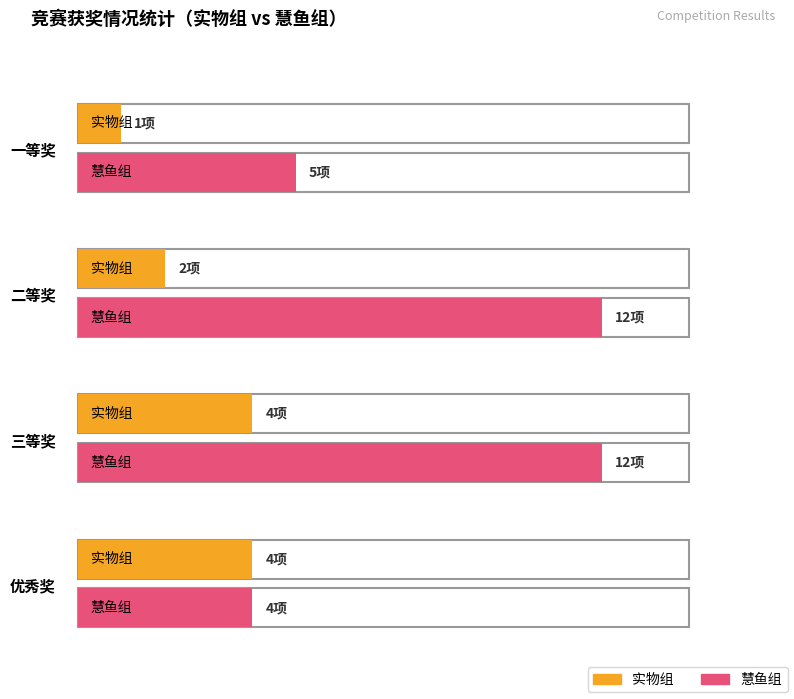

At which label is 优秀奖 closest to 8?

实物组